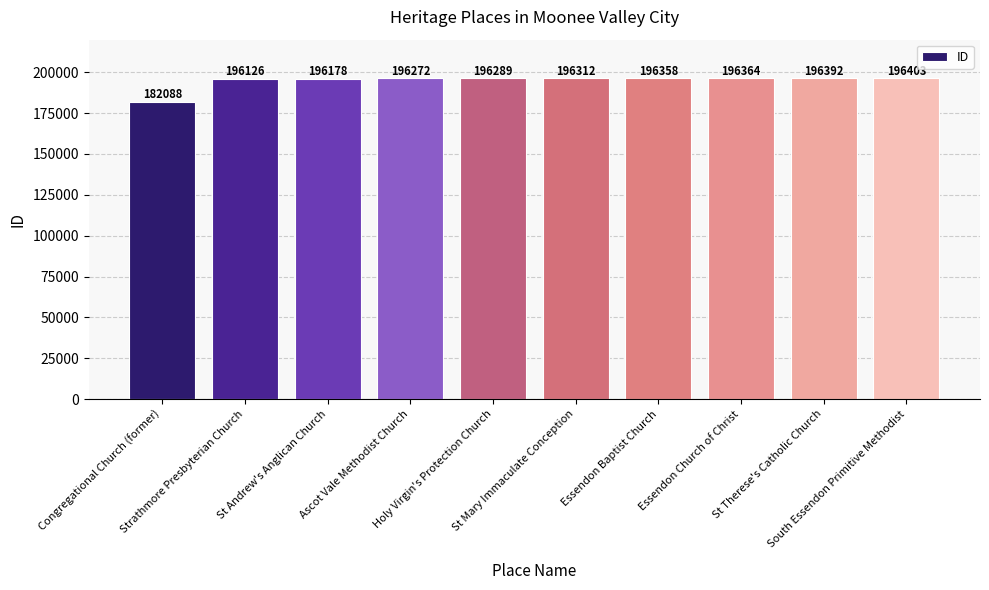

What is the greatest value displayed?

196403